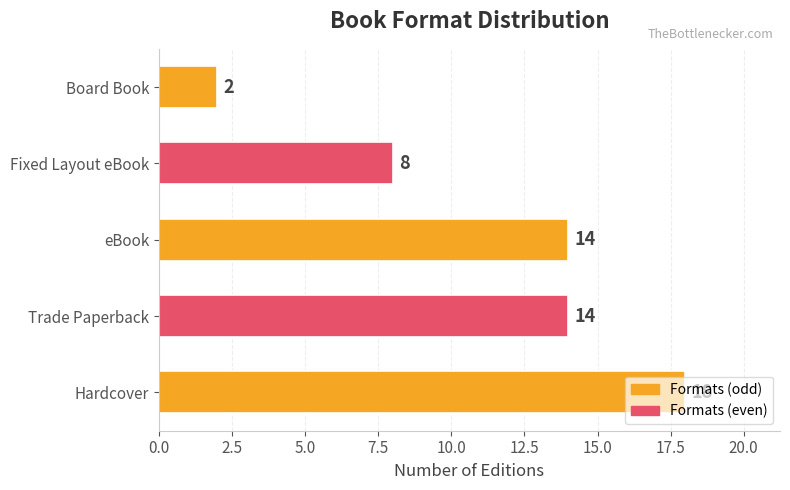

Count the number of categories in the chart.

5